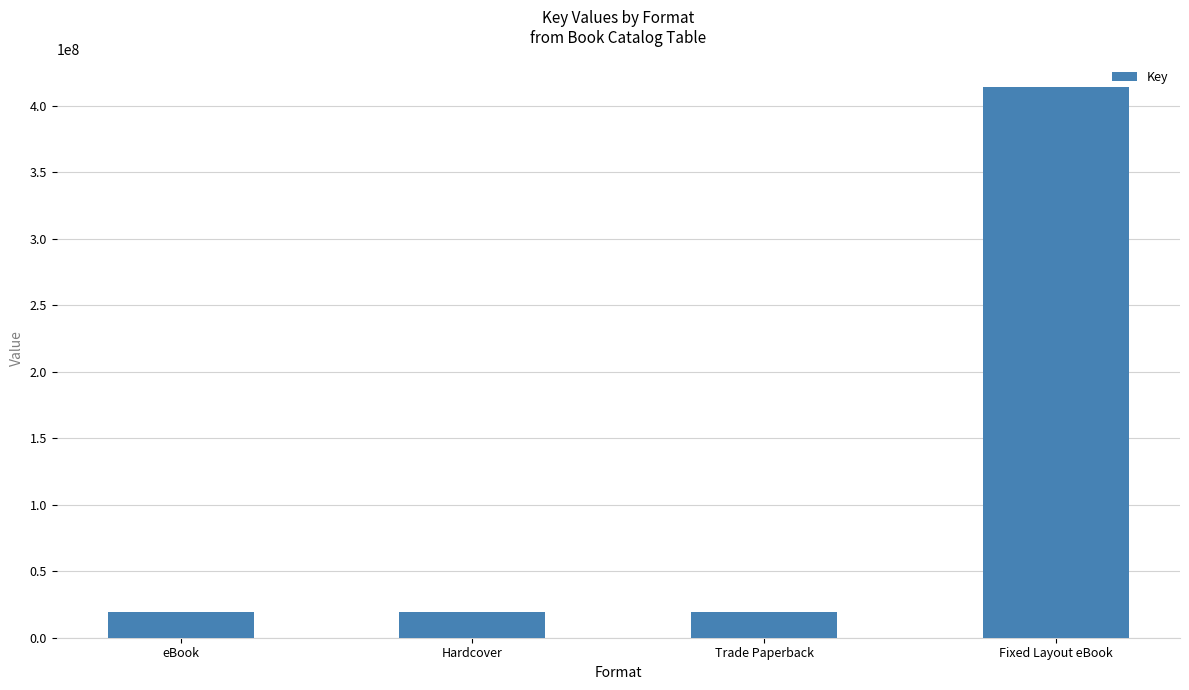

What value does the data have at Fixed Layout eBook, to the nearest 10?

414339470